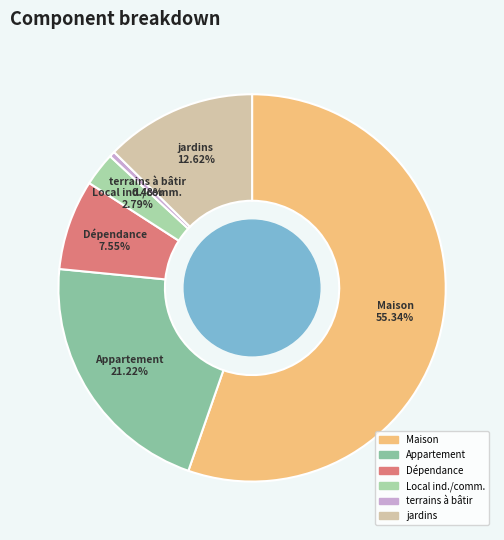

How many segments does this pie chart have?

6